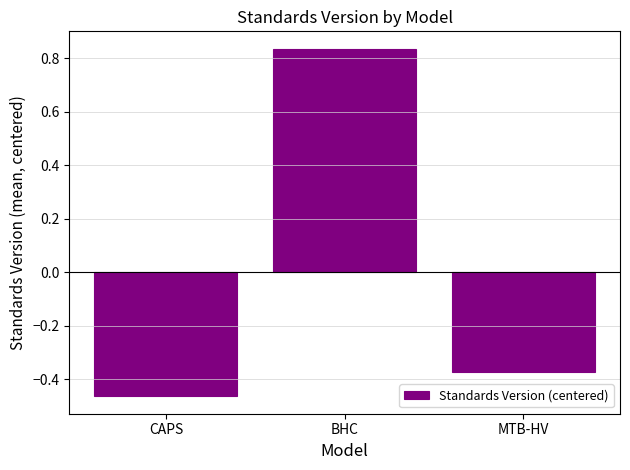

Which category has the lowest value across all series?

CAPS